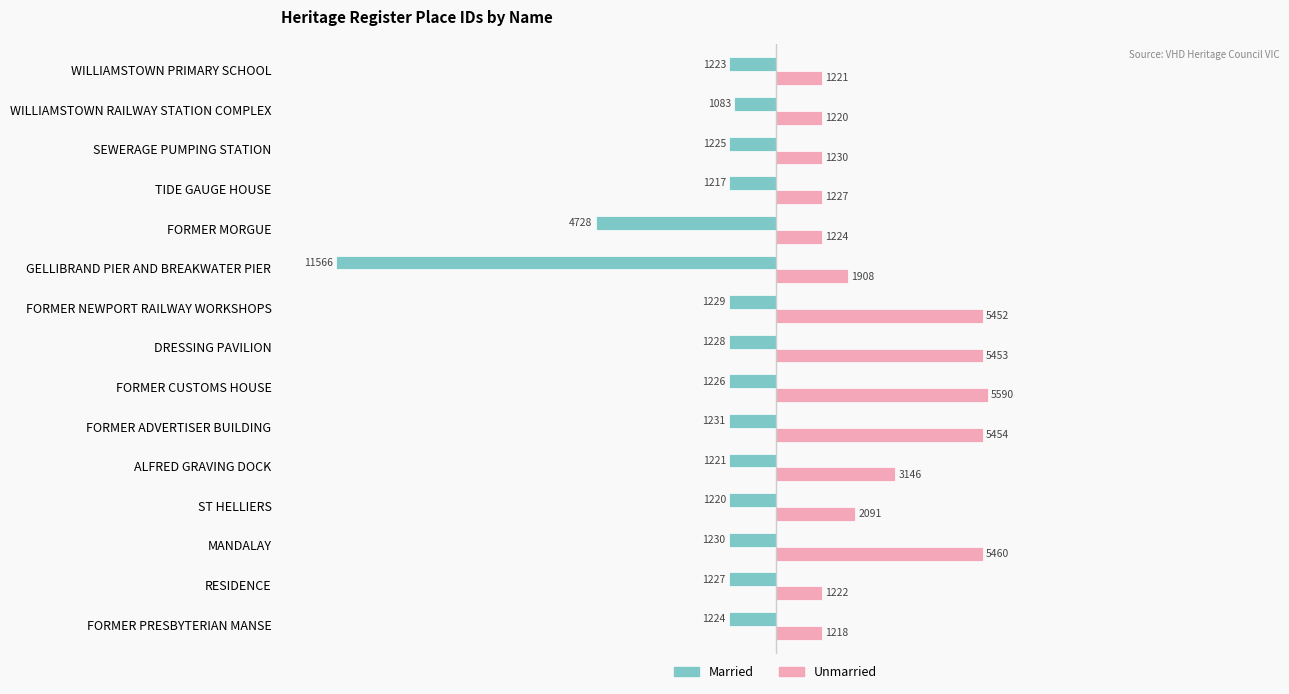

Which series has the widest spread of values?

Married